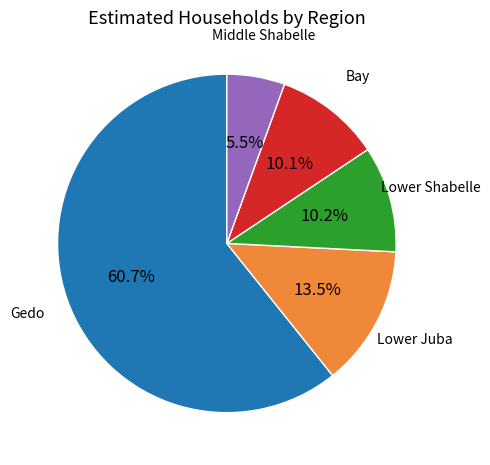

How many slices are in this pie chart?

5